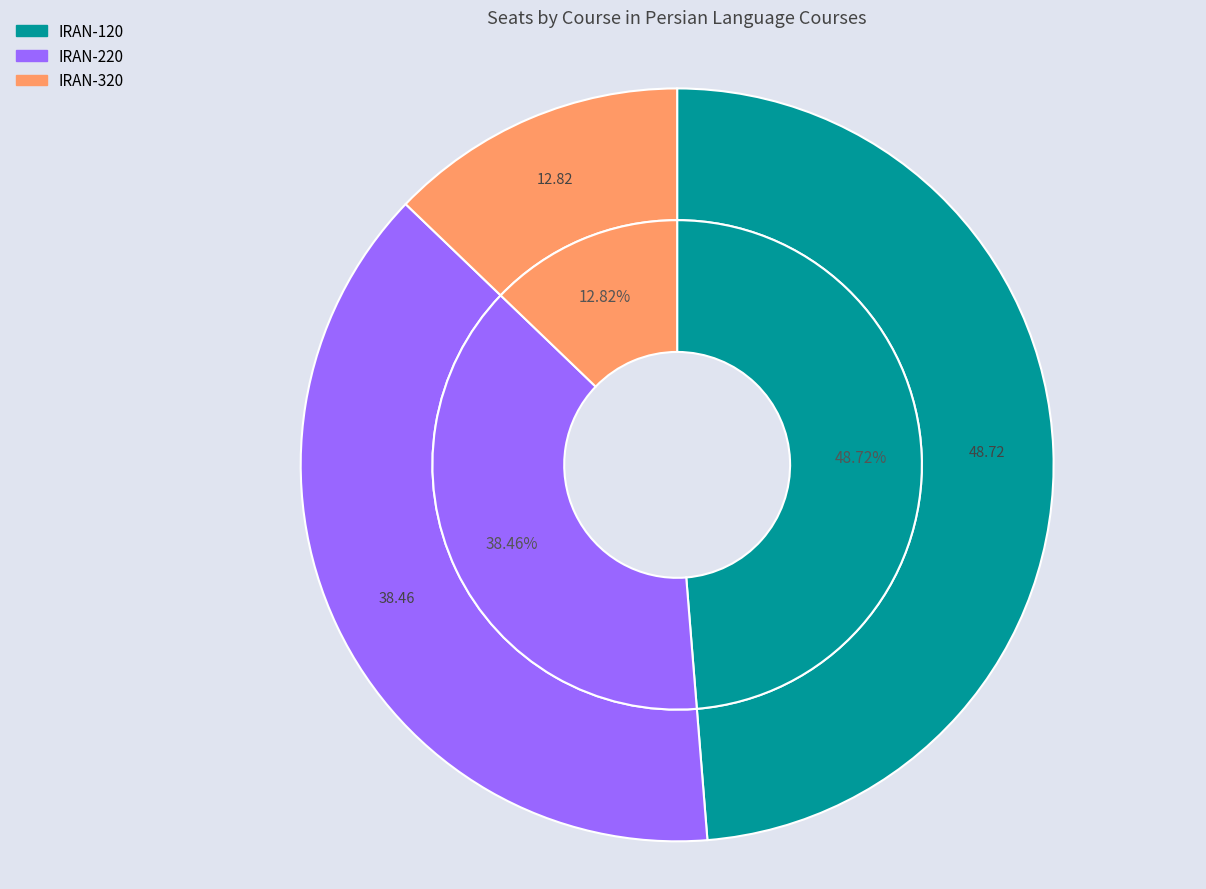

To the nearest percent, what portion does IRAN-220 represent?

38%